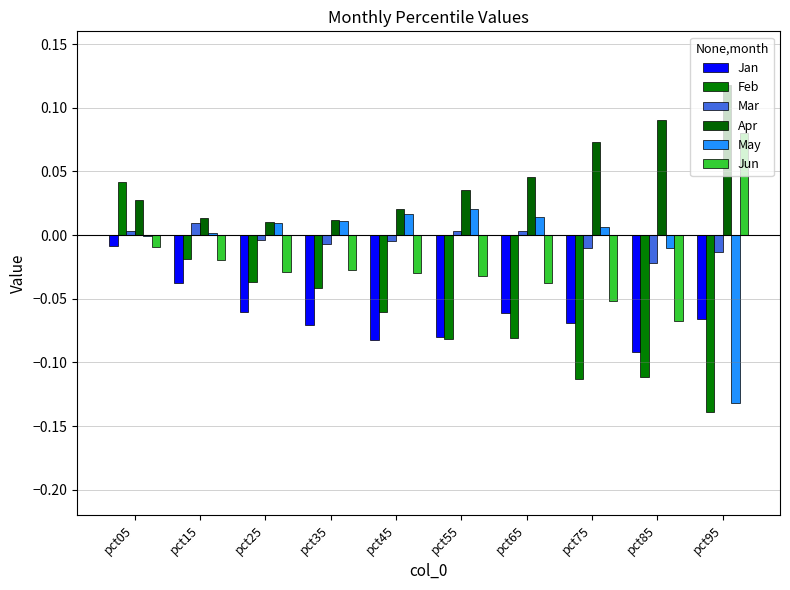

Reading left to right, transcribe all the data shown in this chart.

Jan: -0.0	-0.0	-0.1	-0.1	-0.1	-0.1	-0.1	-0.1	-0.1	-0.1
Feb: 0.0	-0.0	-0.0	-0.0	-0.1	-0.1	-0.1	-0.1	-0.1	-0.1
Mar: 0.0	0.0	-0.0	-0.0	-0.0	0.0	0.0	-0.0	-0.0	-0.0
Apr: 0.0	0.0	0.0	0.0	0.0	0.0	0.0	0.1	0.1	0.1
May: -0.0	0.0	0.0	0.0	0.0	0.0	0.0	0.0	-0.0	-0.1
Jun: -0.0	-0.0	-0.0	-0.0	-0.0	-0.0	-0.0	-0.1	-0.1	0.1